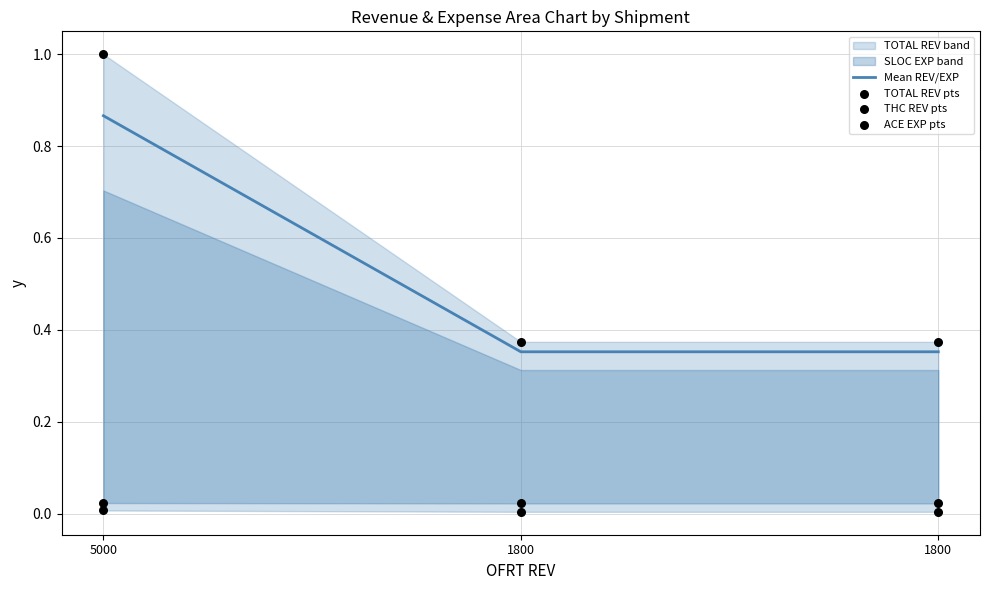

Which series has the widest spread of Y values?

TOTAL REV pts